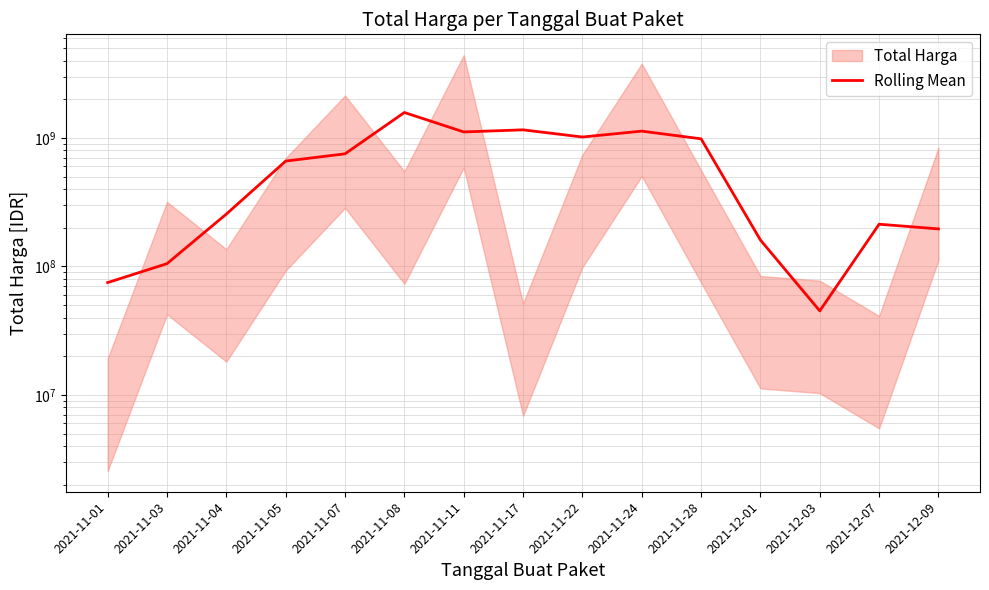

What is the label of the 12th point from the right?

2021-11-05